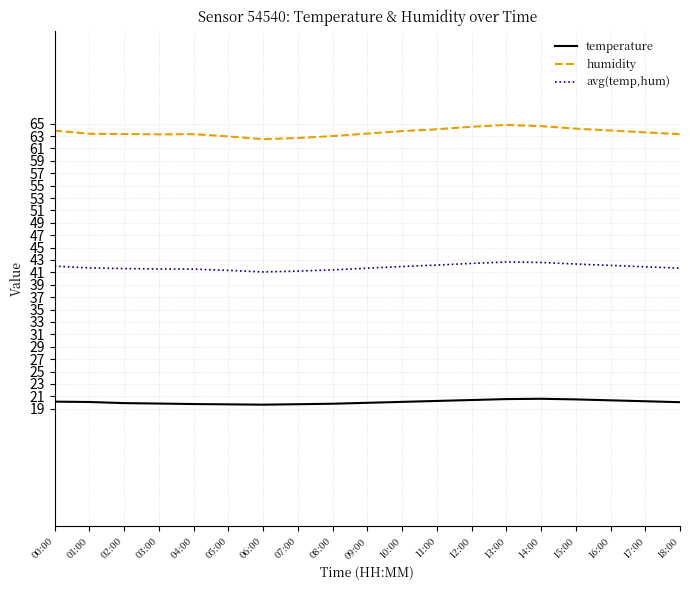

List the series in order of their peak value, highest first.

humidity, avg(temp,hum), temperature